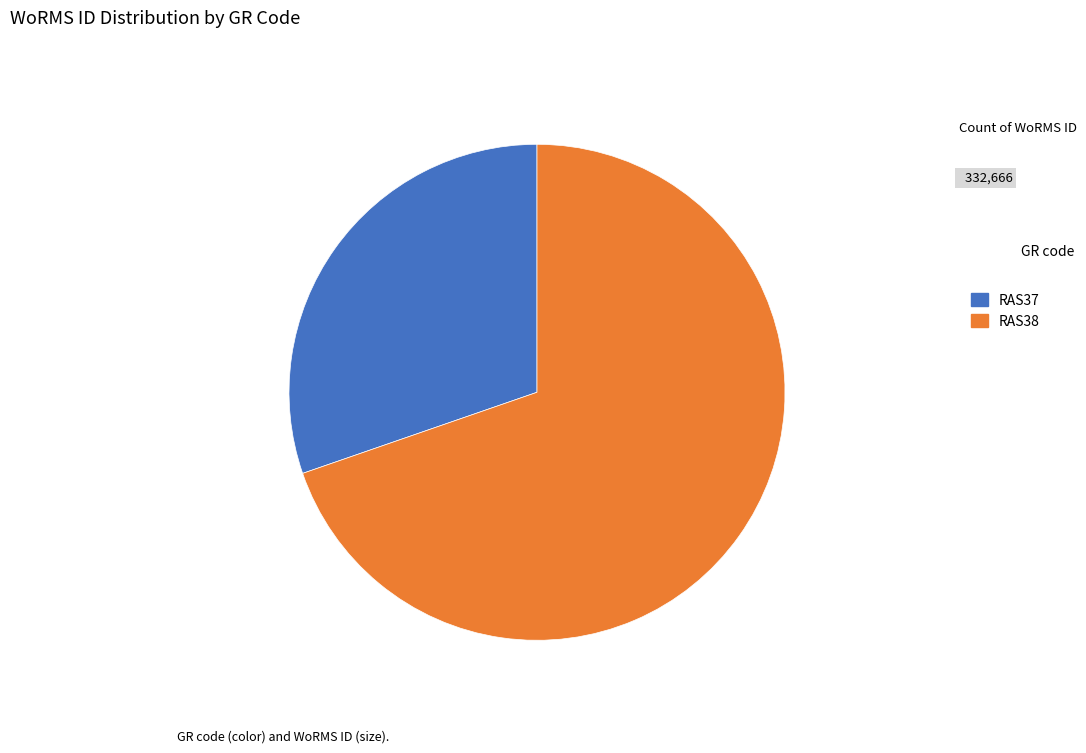

Which category has the smallest portion of the pie?

RAS37